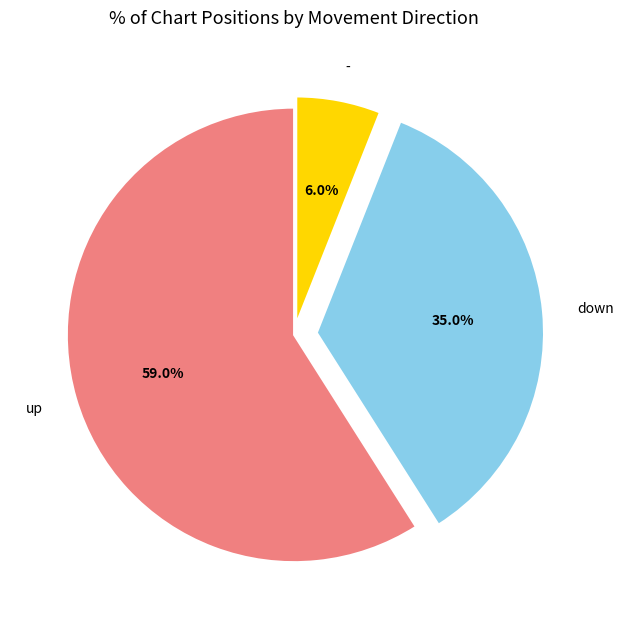

Which category has the smallest portion of the pie?

-